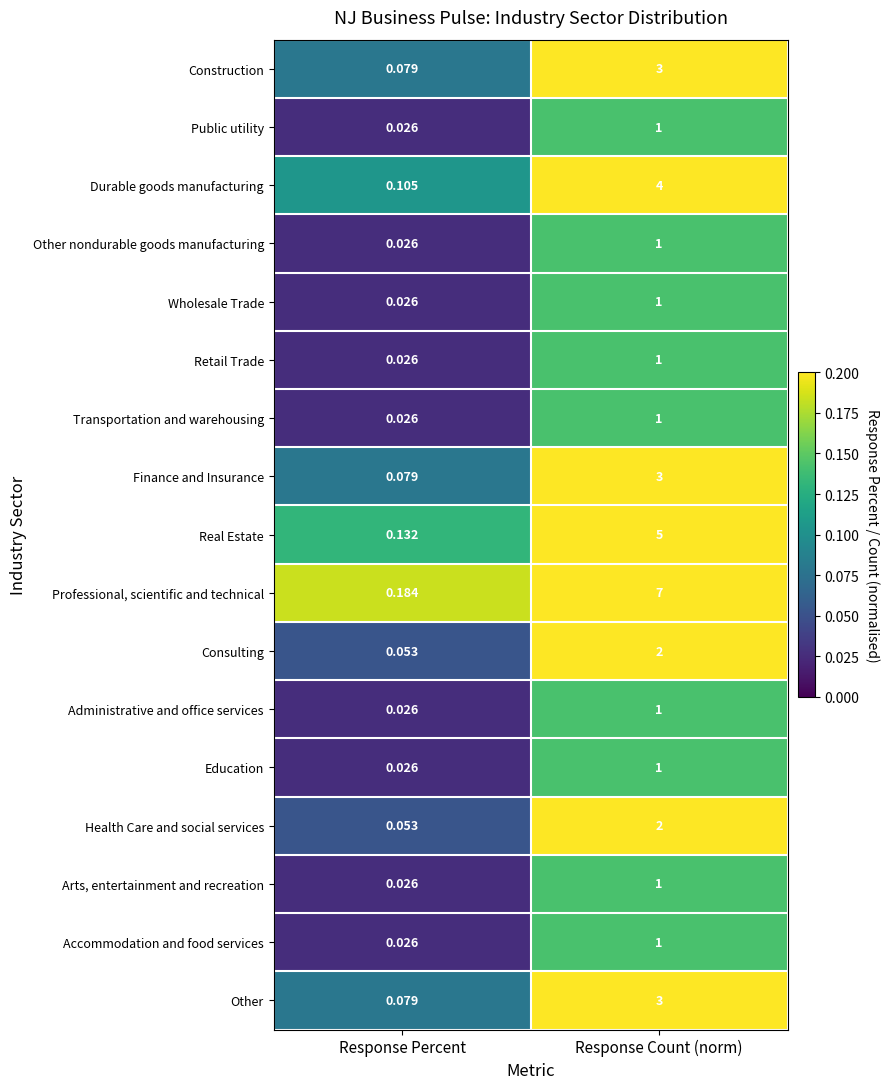

Where is Professional, scientific and technical nearest to the value 3?

Response Percent